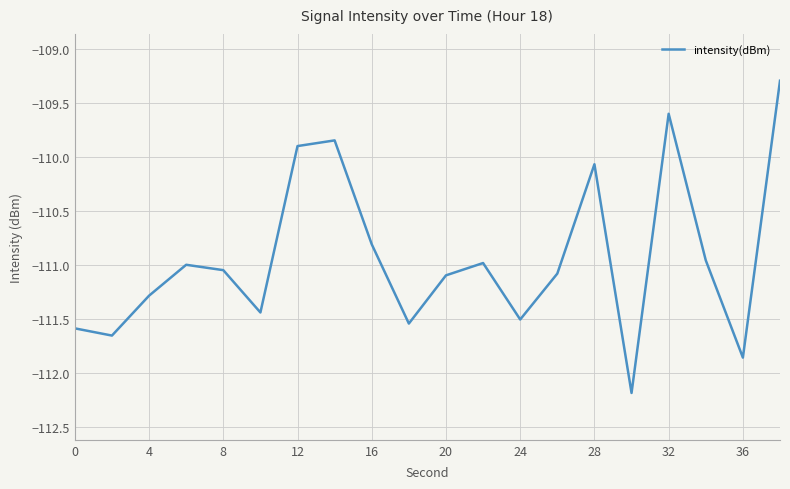

What is the difference between the maximum and minimum values?

2.9